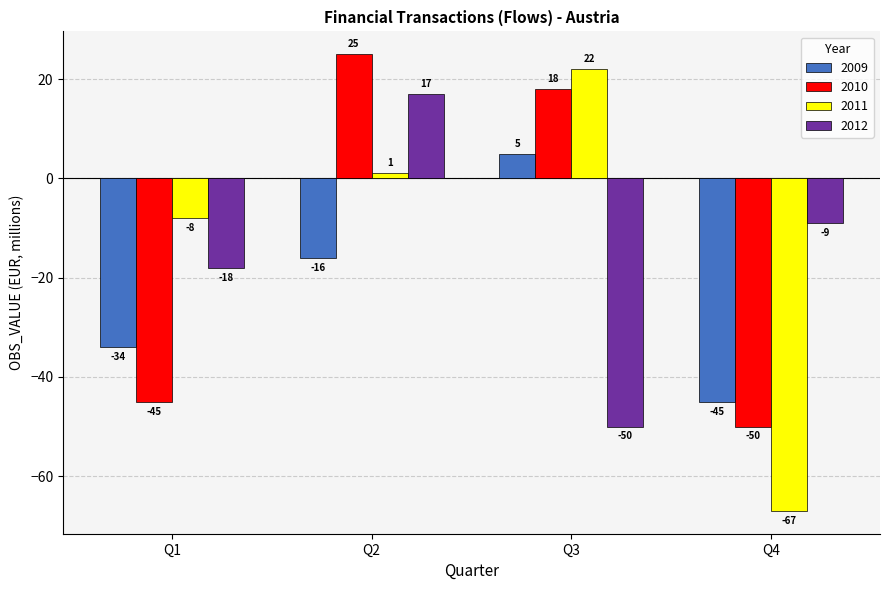

Read the 2009 value at Q1, to the nearest 5.

-35